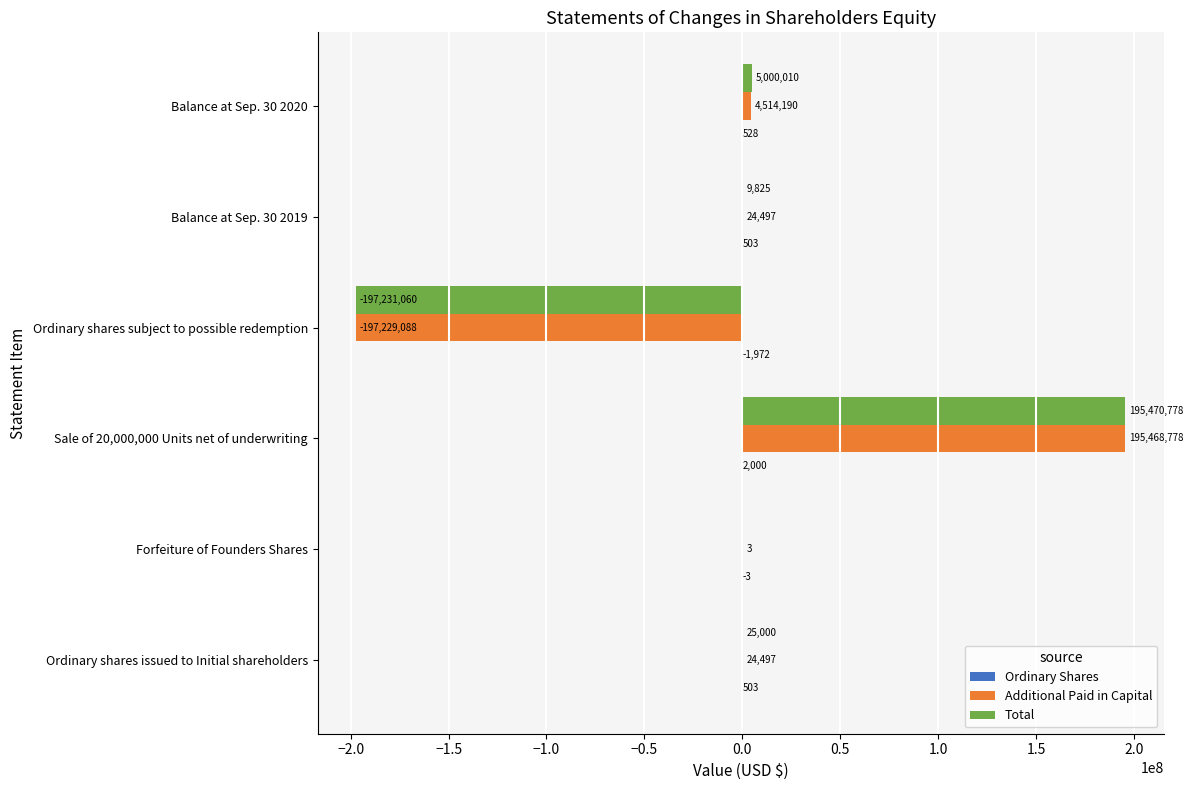

The value of Total at Sale of 20,000,000 Units net of underwriting is 195470778. True or false?

True